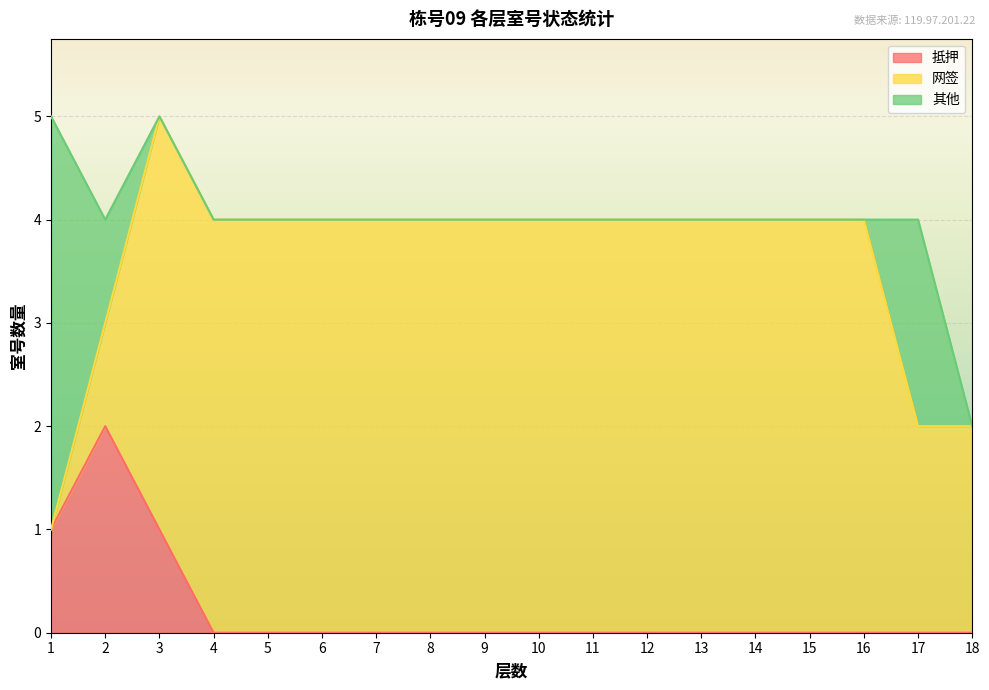

Between 10 and 11, which series saw the biggest shift?

抵押